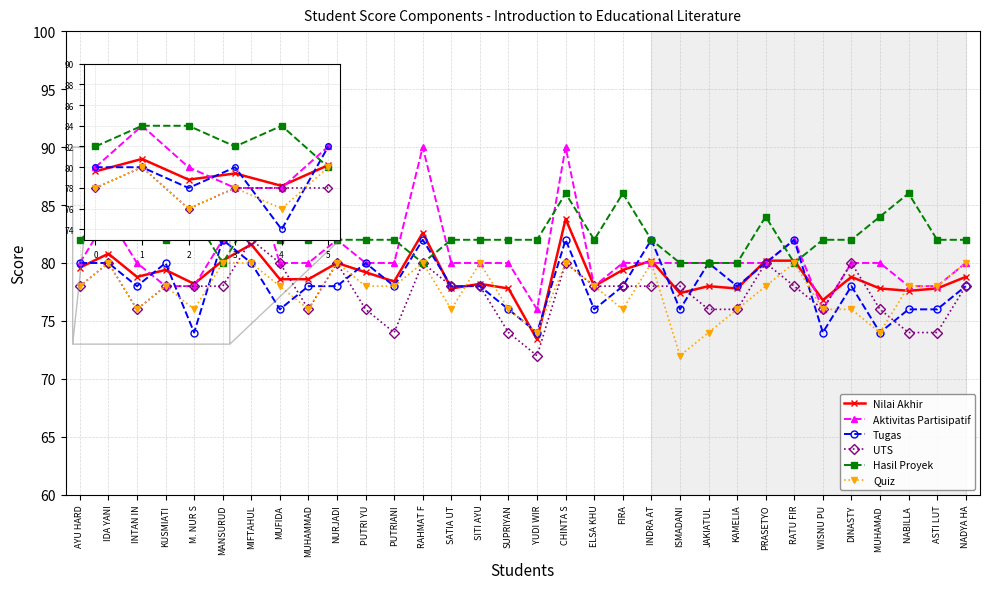

What is the minimum value shown in the chart?

72.0